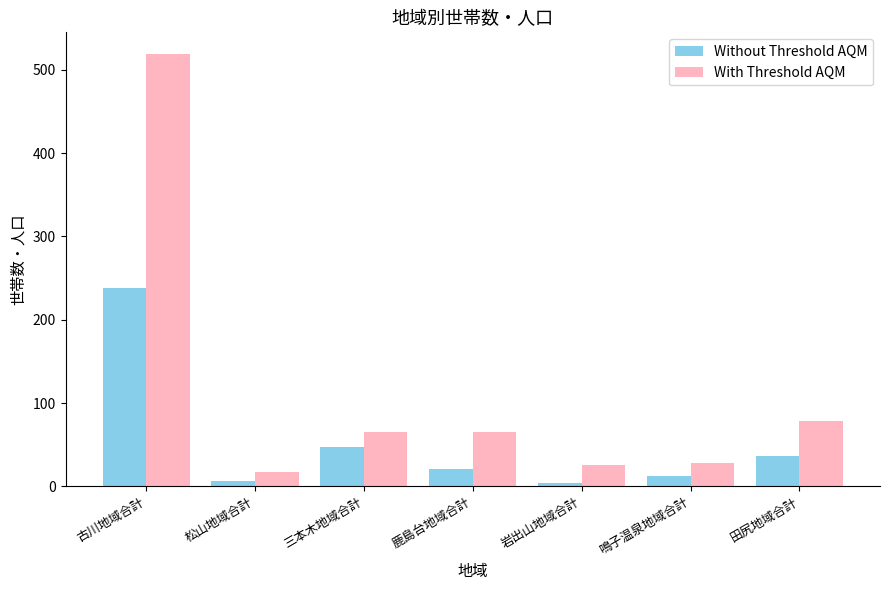

What are all the series names shown in the legend?

Without Threshold AQM, With Threshold AQM